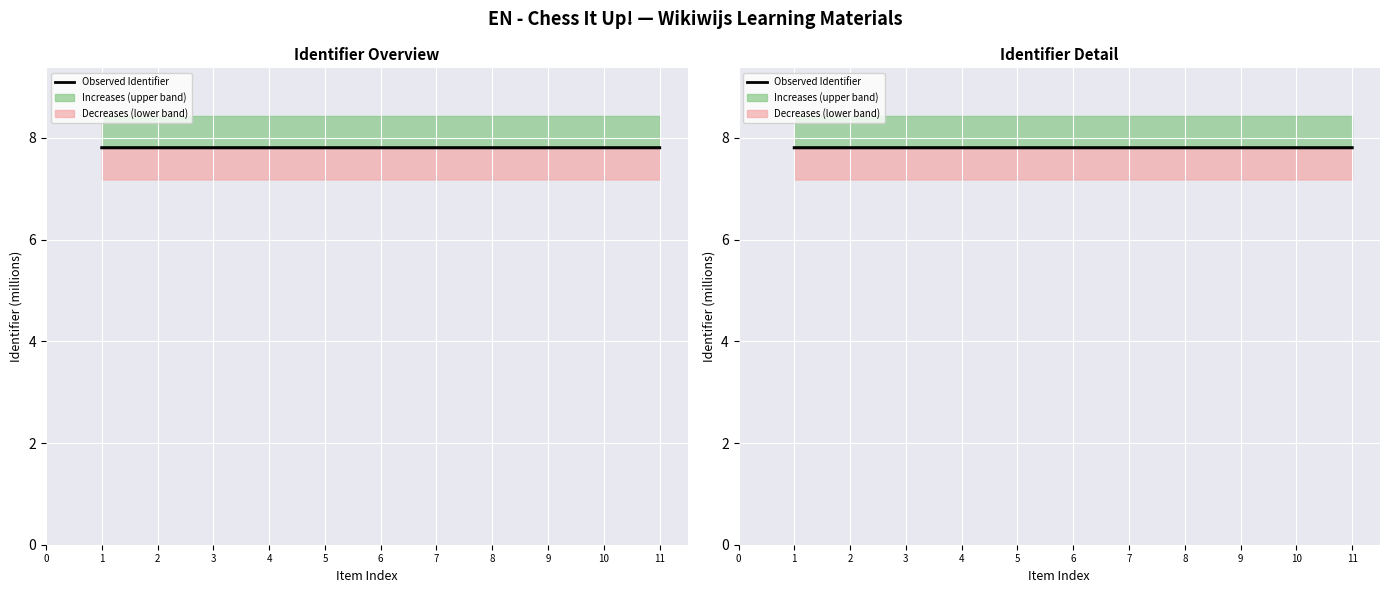

At which label does the data first exceed 7?

1